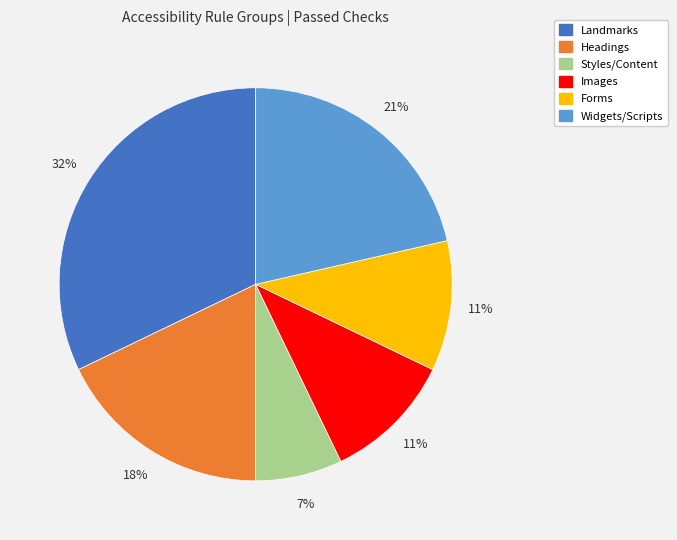

Is there a majority slice in this chart?

No